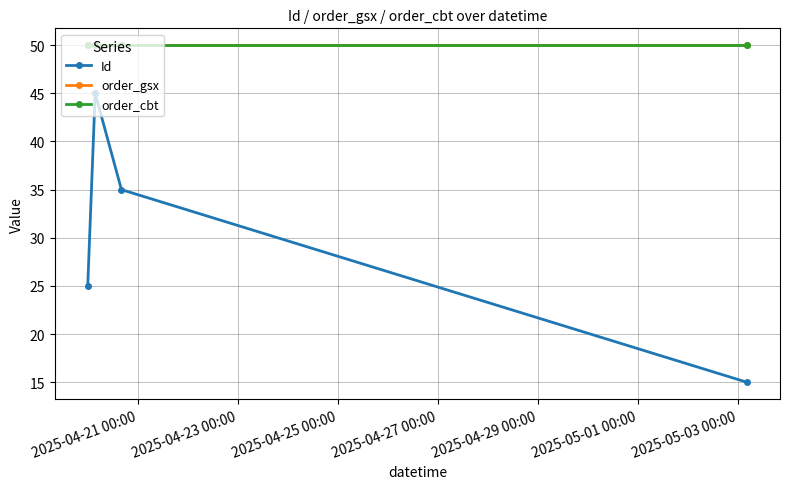

Is this an area chart (filled region under the line)?

No